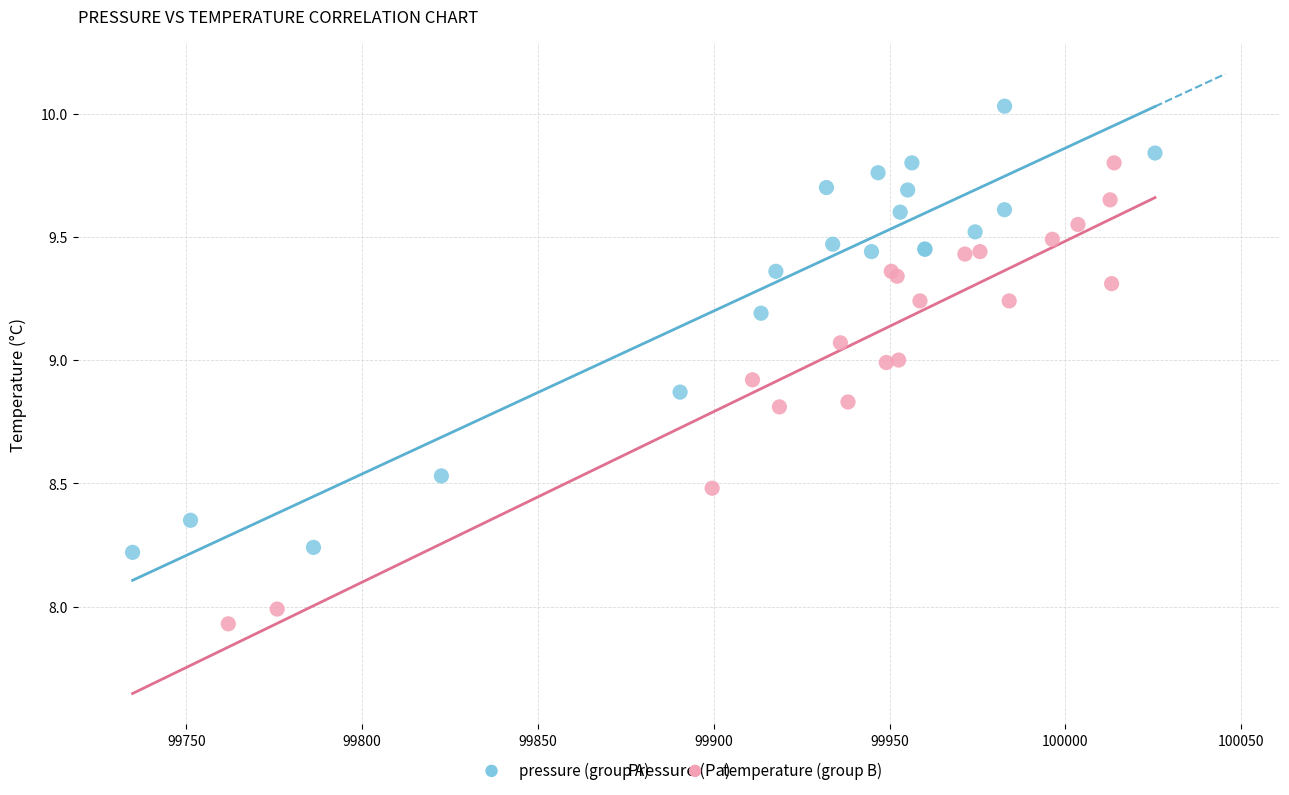

What are all the series names shown in the legend?

pressure (group A), temperature (group B)